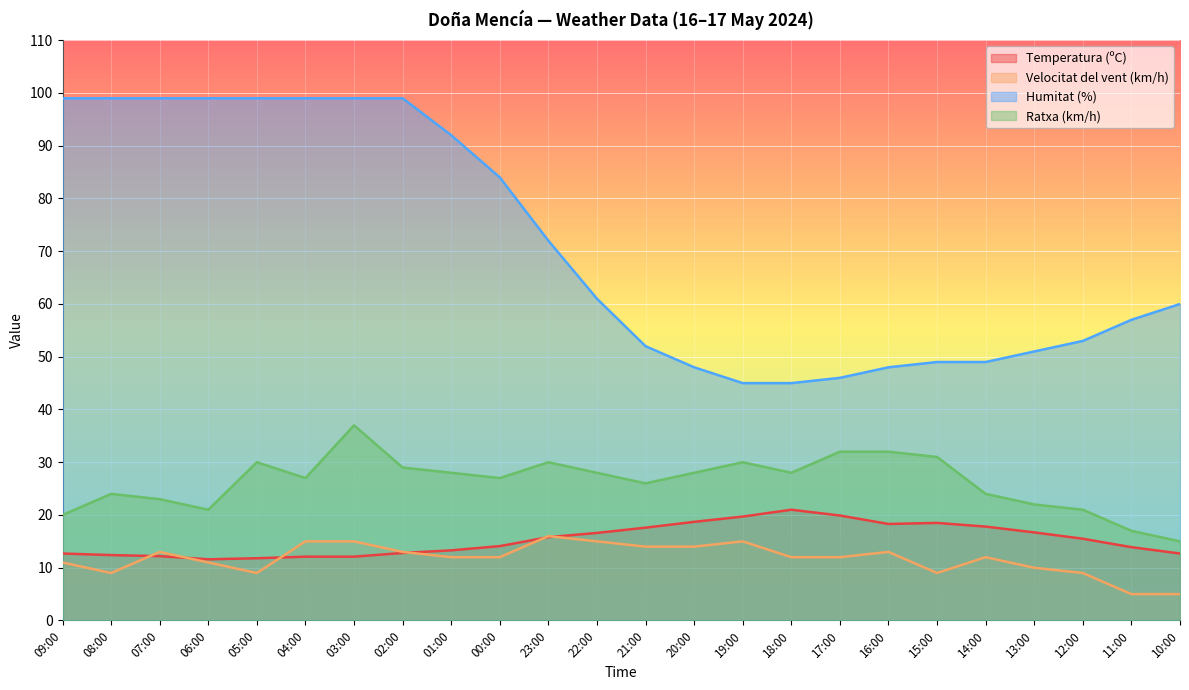

Which label corresponds to the largest value in the chart?

09:00